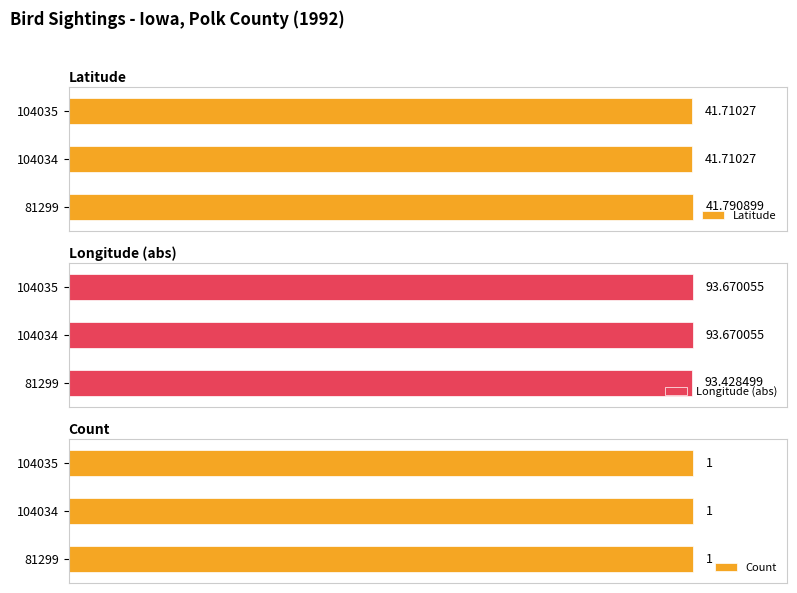

What is the sum of the Latitude values at 2 and 0?

83.5